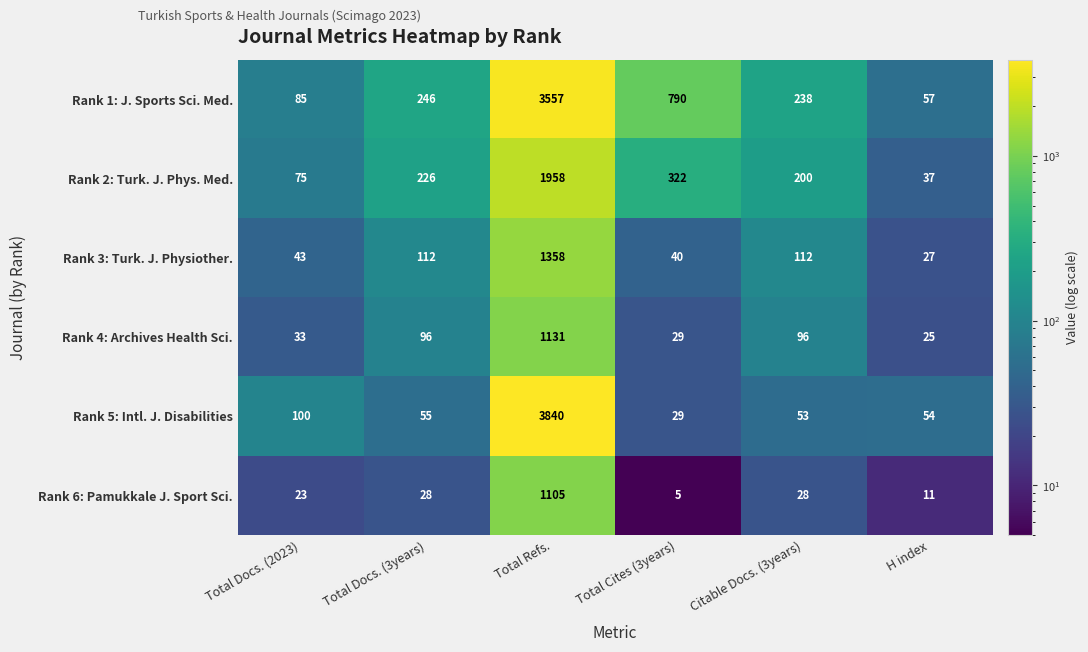

Rank the series by their maximum value, from lowest to highest.

Rank 6: Pamukkale J. Sport Sci., Rank 4: Archives Health Sci., Rank 3: Turk. J. Physiother., Rank 2: Turk. J. Phys. Med., Rank 1: J. Sports Sci. Med., Rank 5: Intl. J. Disabilities